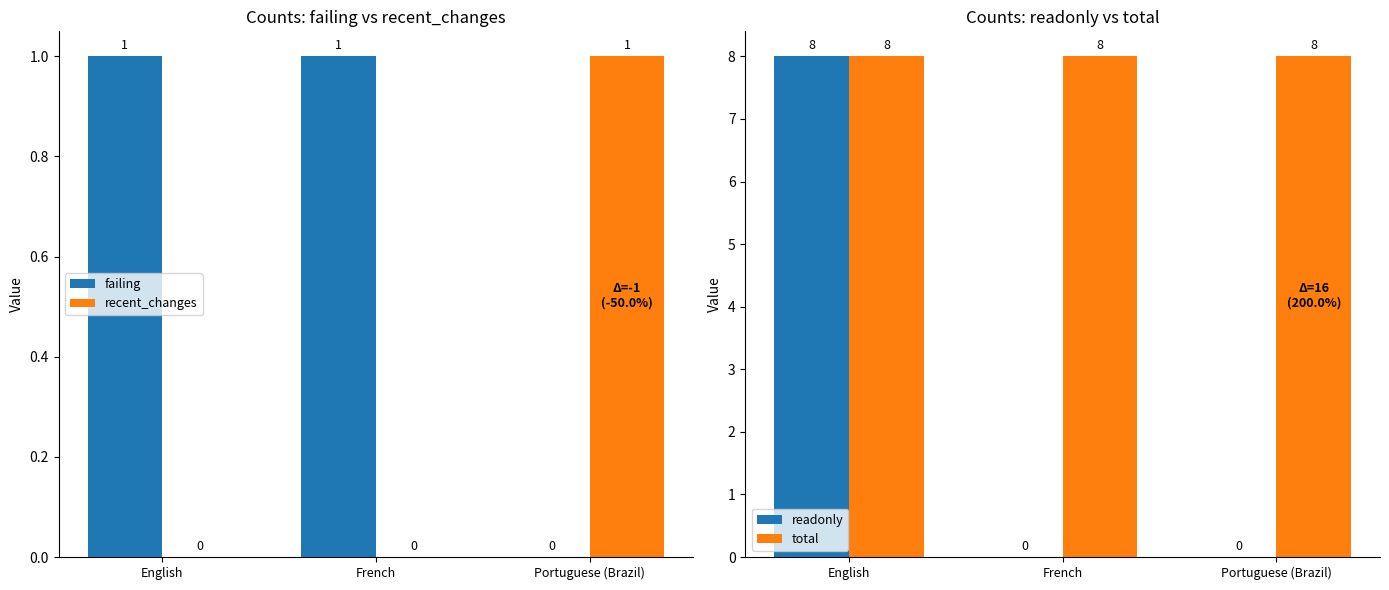

The value of readonly at English is 11. True or false?

False